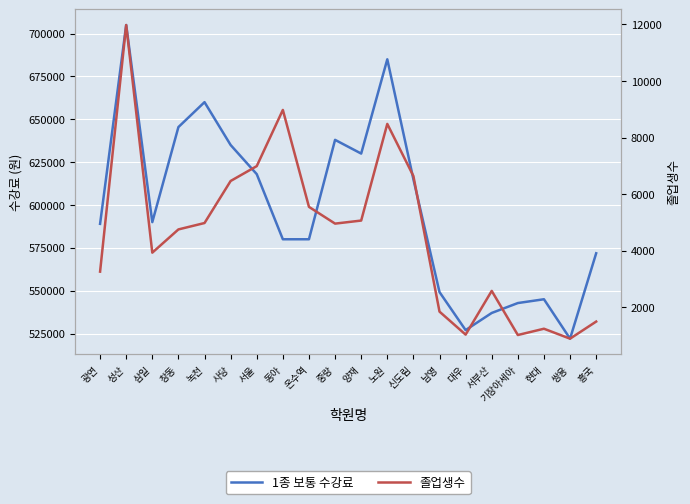

What is the difference between the second highest and second lowest values in the 1종 보통 수강료 series?

158000